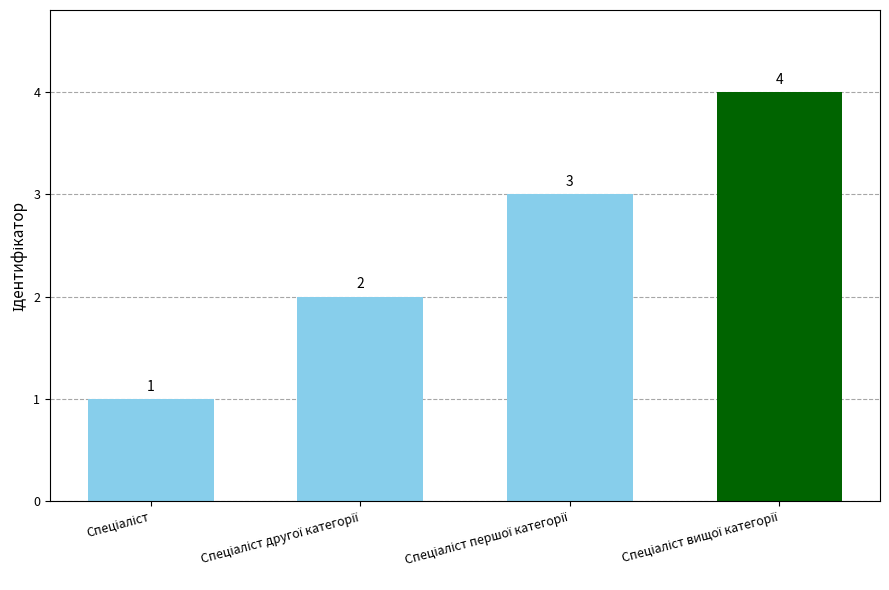

What is the sum of all values?

10